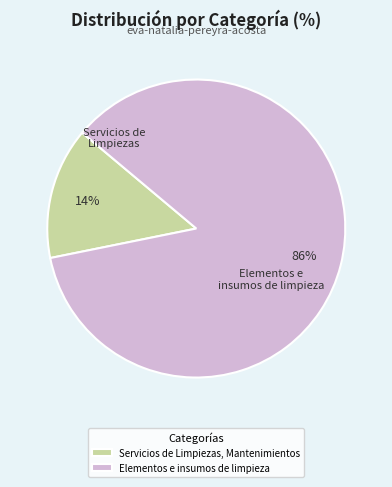

Rank the categories by value from lowest to highest.

Servicios de Limpiezas, Mantenimientos, Elementos e insumos de limpieza